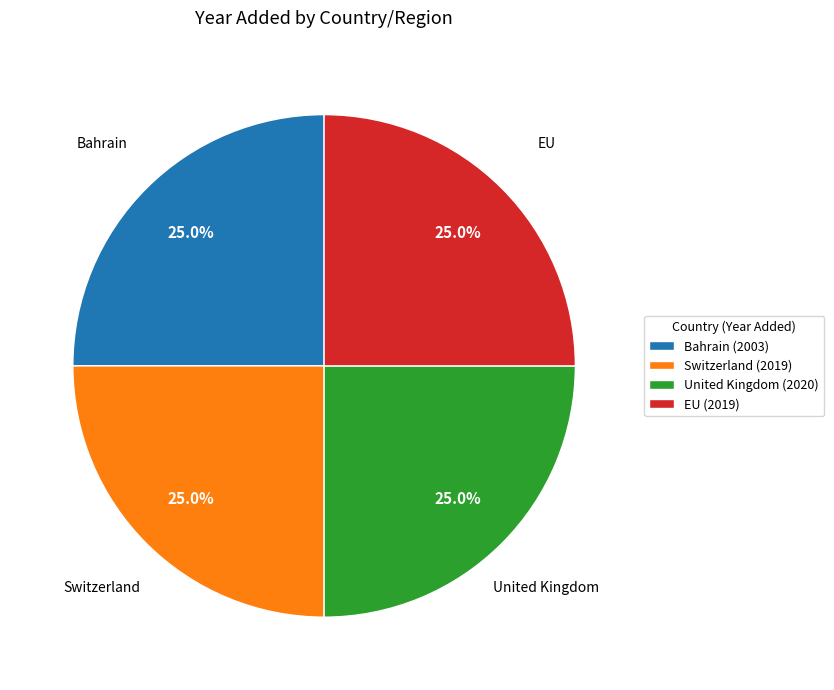

What percentage is NOT represented by Bahrain?

75.2%